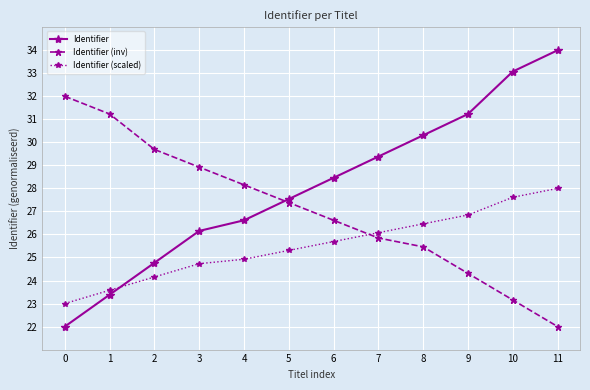

What are all the series names shown in the legend?

Identifier, Identifier (inv), Identifier (scaled)